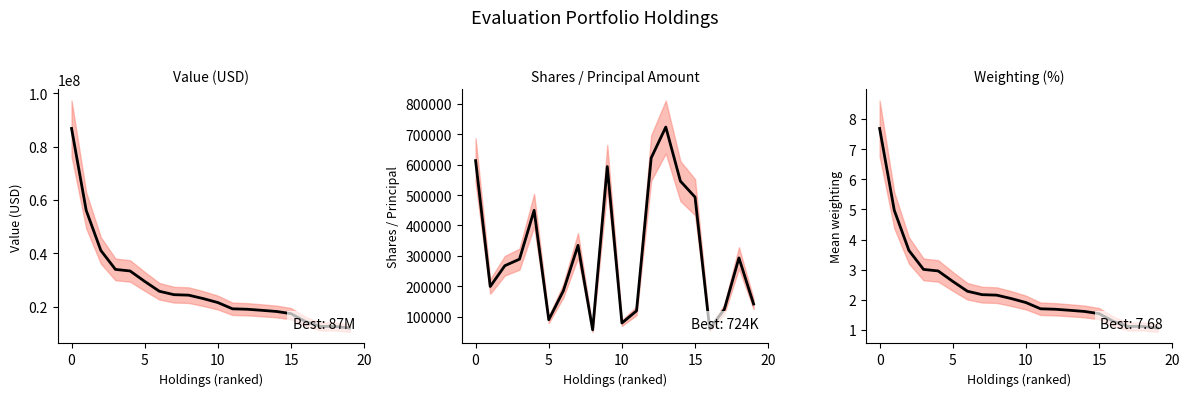

Reading left to right, list all the values displayed in this chart.

Value (USD): 86787000.0	56116000.0	41086000.0	33969000.0	33388000.0	29476000.0	25783000.0	24502000.0	24324000.0	23039000.0	21545000.0	19207000.0	19044000.0	18644000.0	18214000.0	17394000.0	14423000.0	12603000.0	12607000.0	11998000.0
Shares / Principal Amount: 613337.0	199048.0	267489.0	288973.0	449733.0	89795.0	184981.0	334495.0	56460.0	593635.0	78935.0	118930.0	621850.0	723740.0	545659.0	493169.0	59819.0	123823.0	293119.0	141384.0
Weighting (%): 7.7	5.0	3.6	3.0	3.0	2.6	2.3	2.2	2.2	2.0	1.9	1.7	1.7	1.7	1.6	1.5	1.3	1.1	1.1	1.1